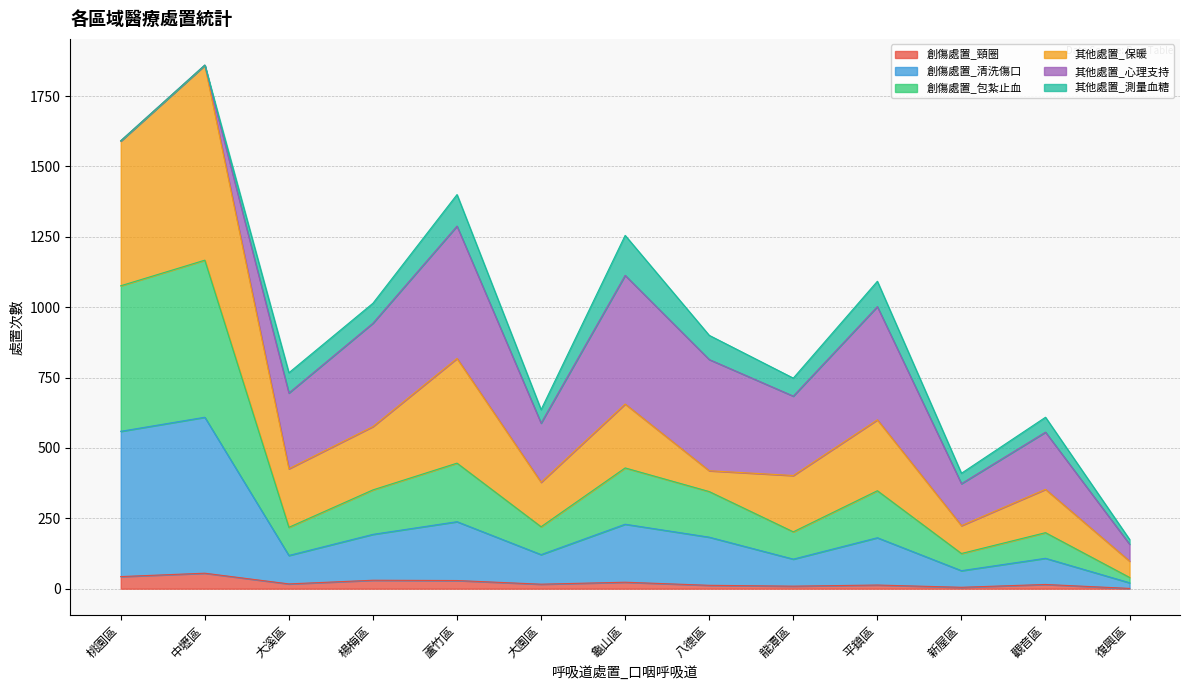

What is the maximum value for 創傷處置_頸圈?

55